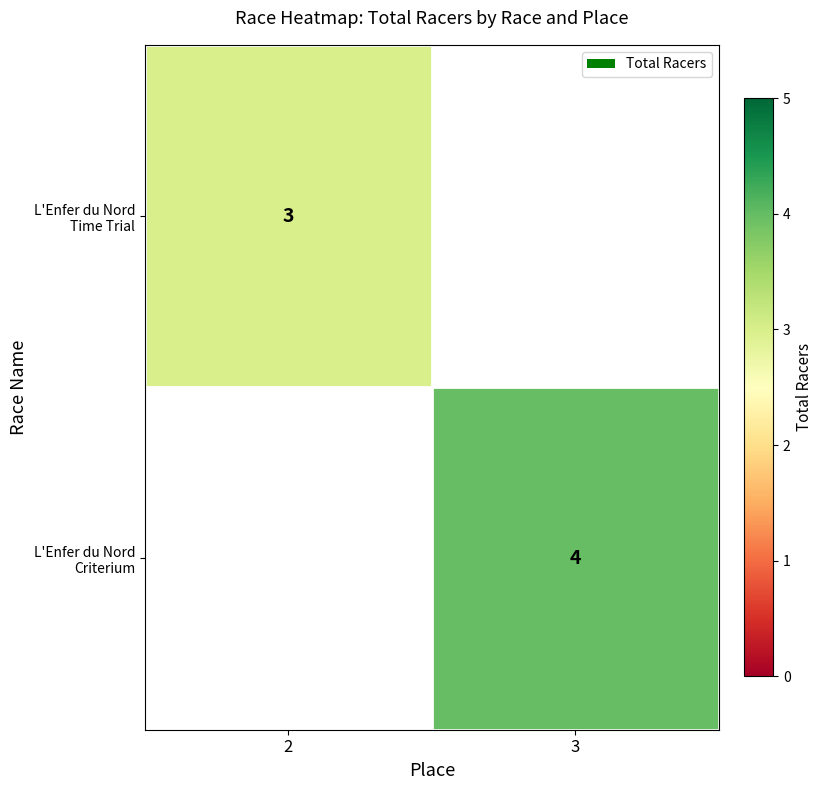

Count the number of data series in this chart.

2